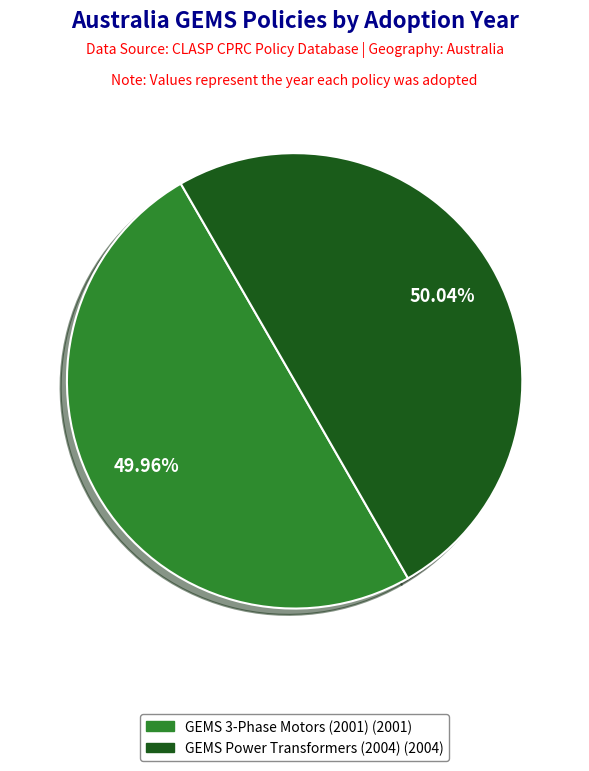

Is there any slice that represents more than half of the pie?

Yes